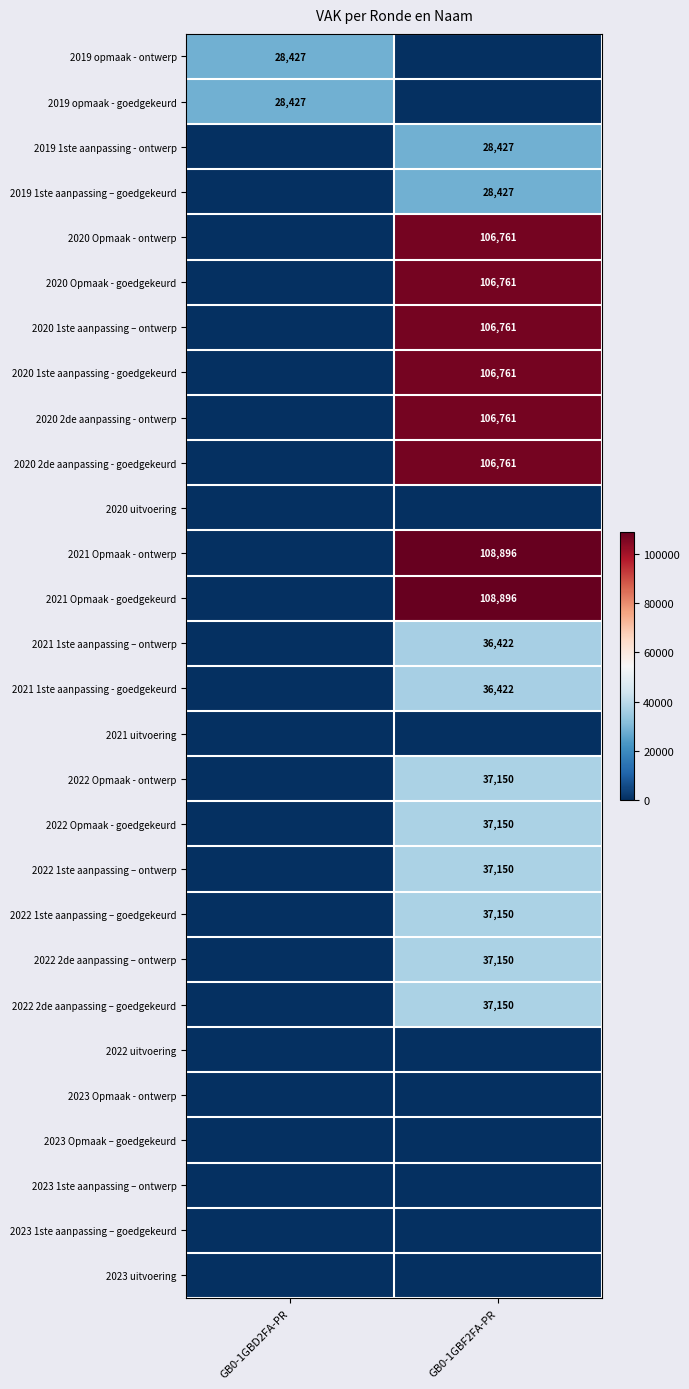

The value of 2021 1ste aanpassing - goedgekeurd at GB0-1GBF2FA-PR is 62673. True or false?

False